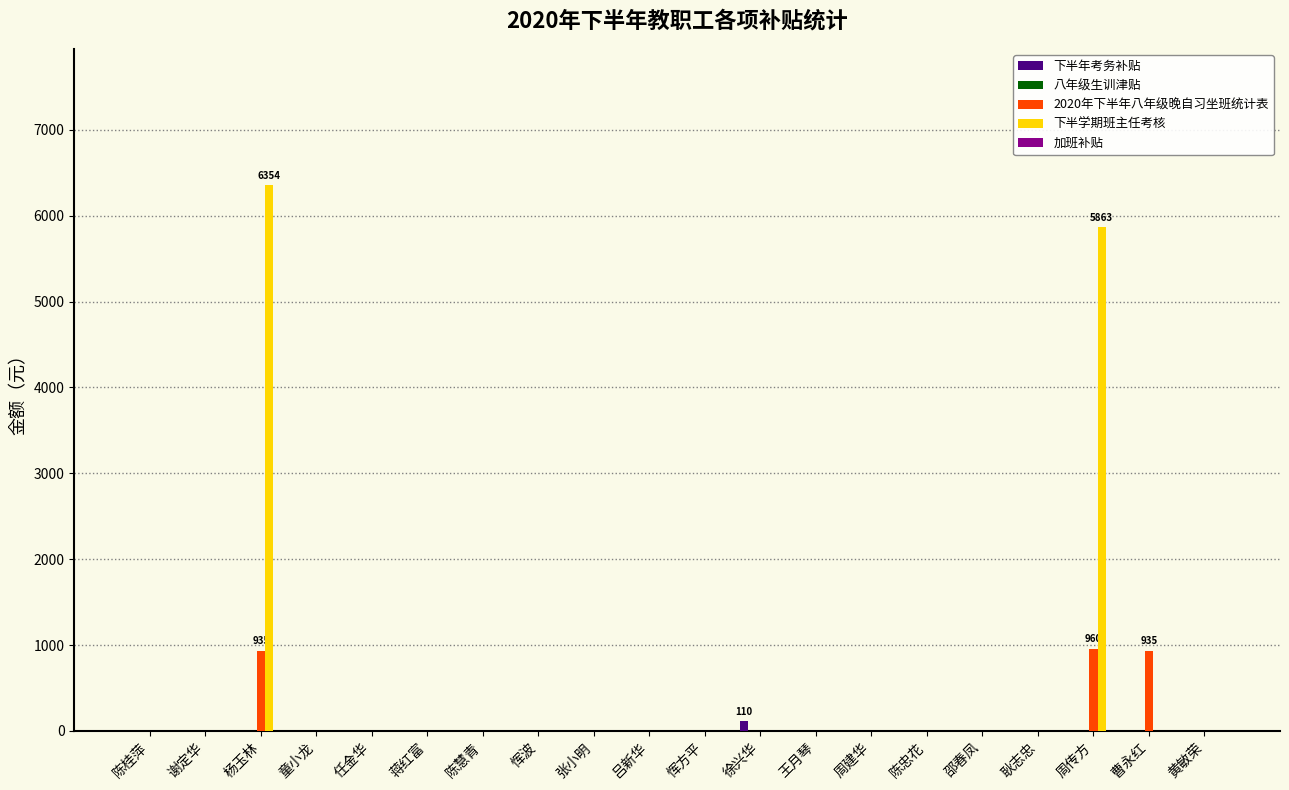

What is the highest value of the 下半学期班主任考核 series?

6354.5